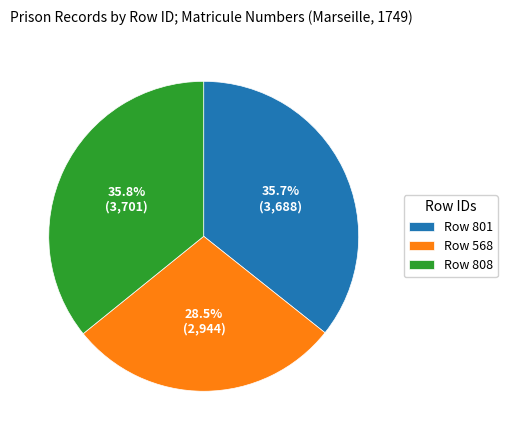

Which slice is the smallest?

Row 568